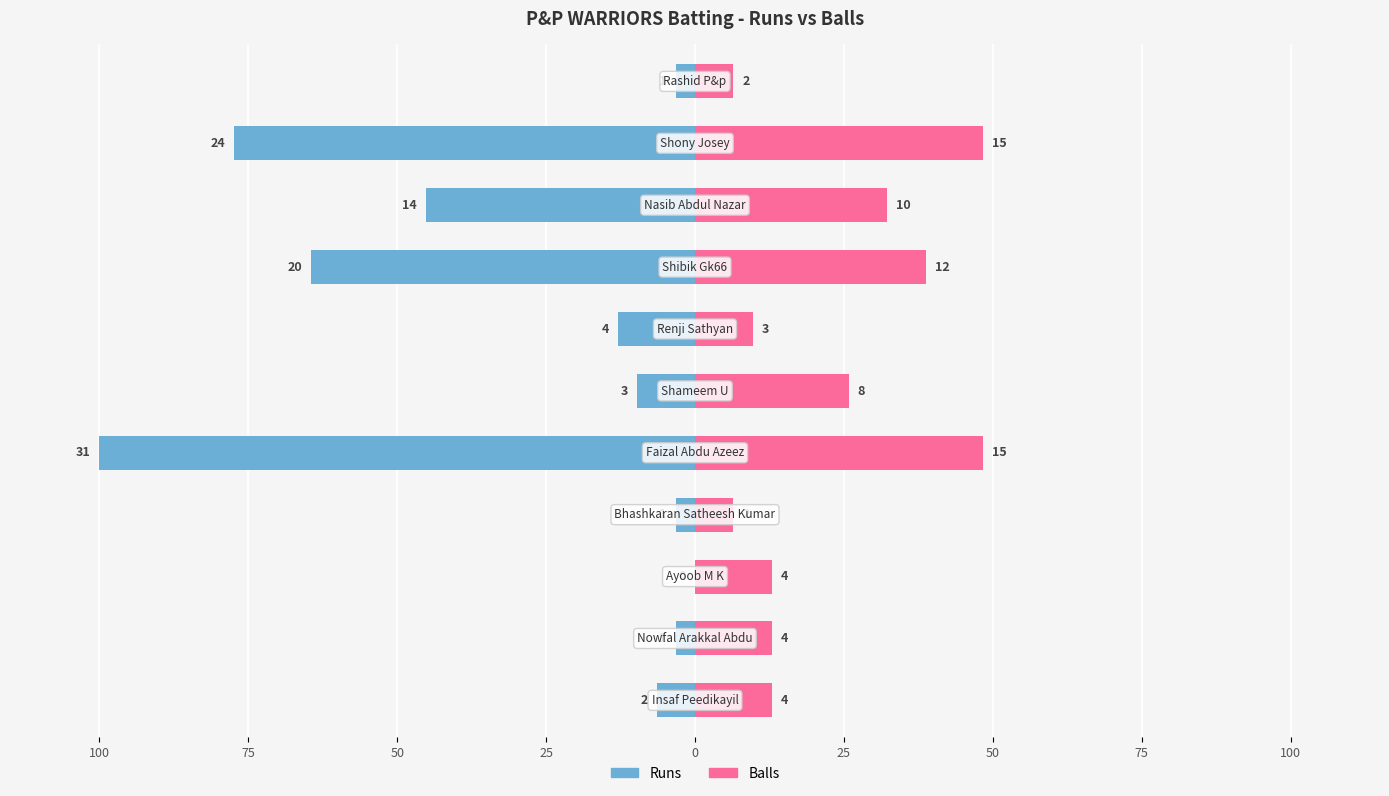

Is the value of Balls at 75 greater than the value of Runs at 75?

Yes